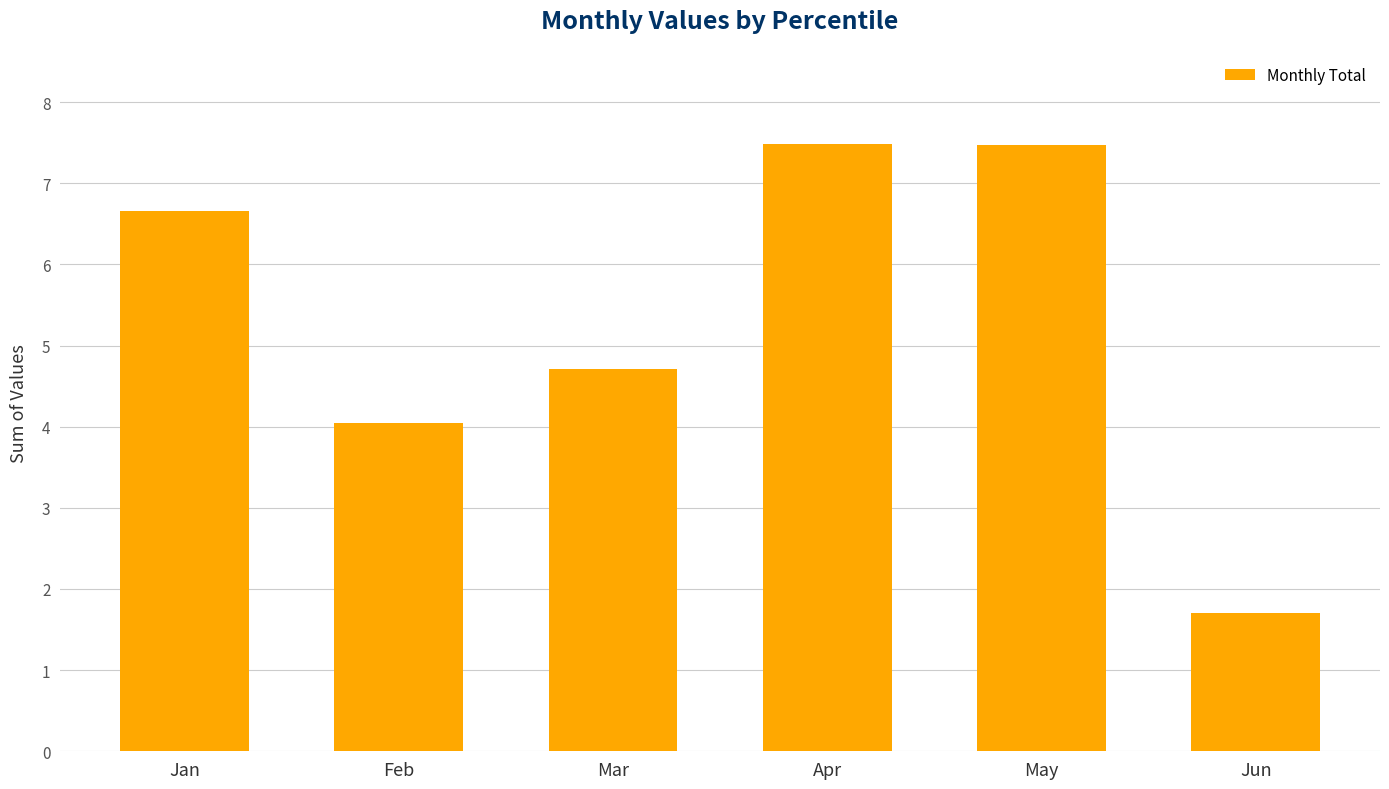

What is the average value?

5.3